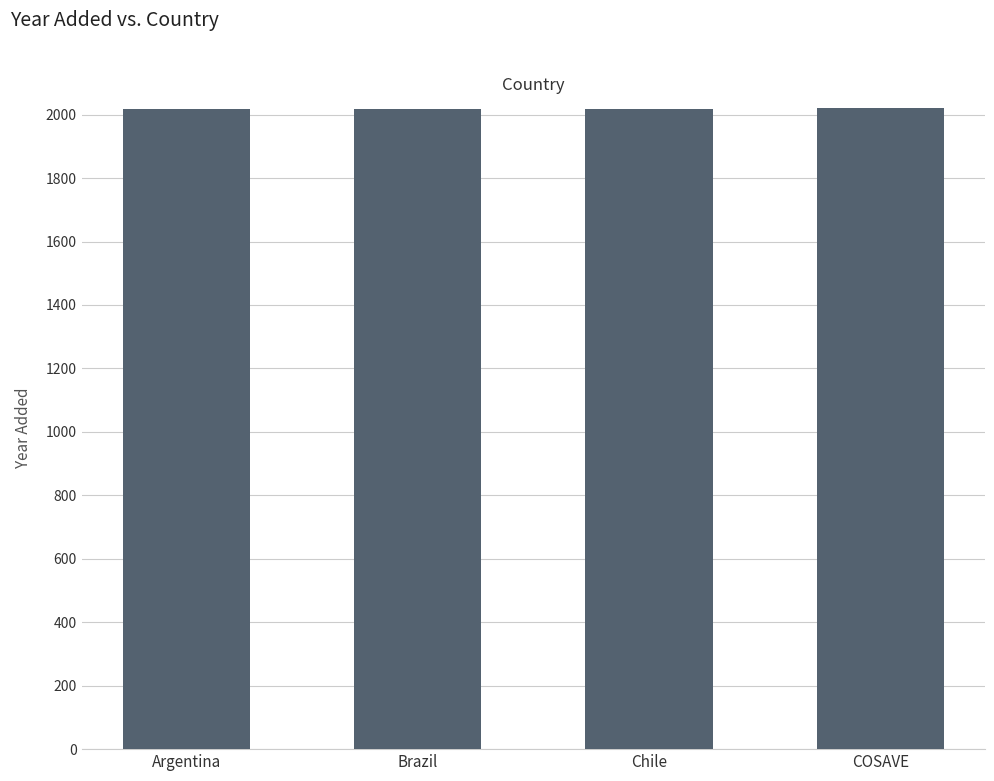

How many categories are shown in the chart?

4